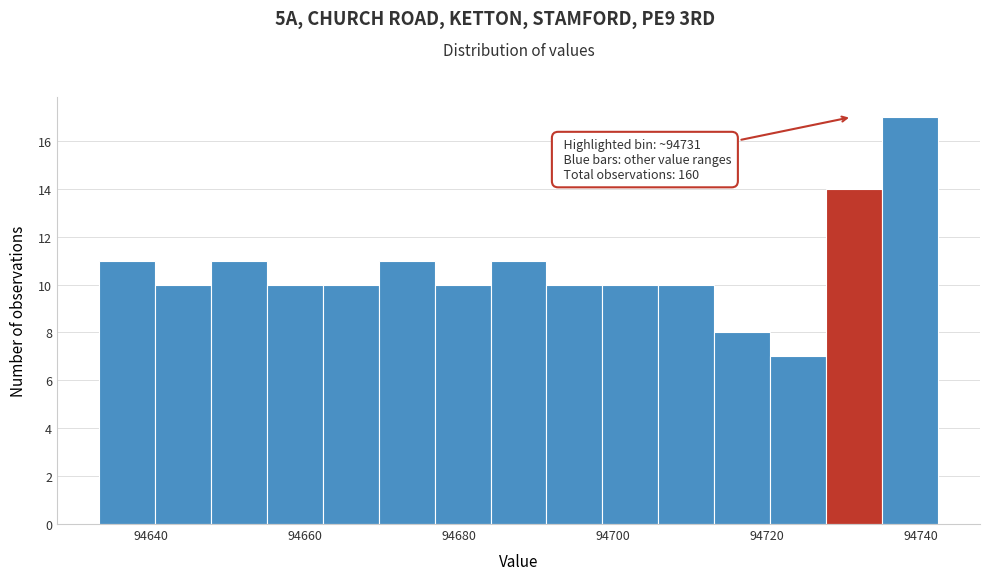

Read against the x-axis, roughly where is the centre of the tallest bar?

94738